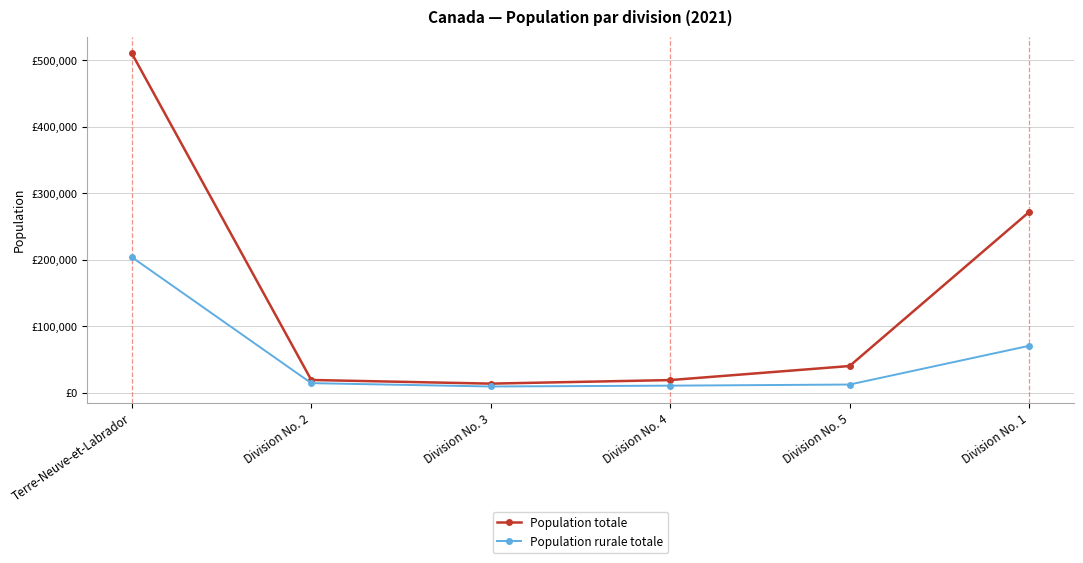

Does the chart have visible grid lines?

Yes